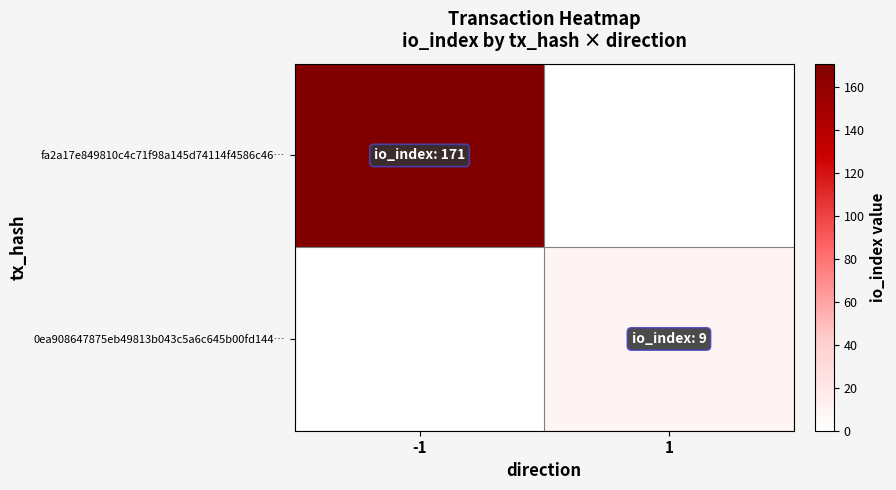

Reading left to right, extract all data points from this chart.

fa2a17e849810c4c71f98a145d74114f4586c46…: -1=171	1=0
0ea908647875eb49813b043c5a6c645b00fd144…: -1=0	1=9